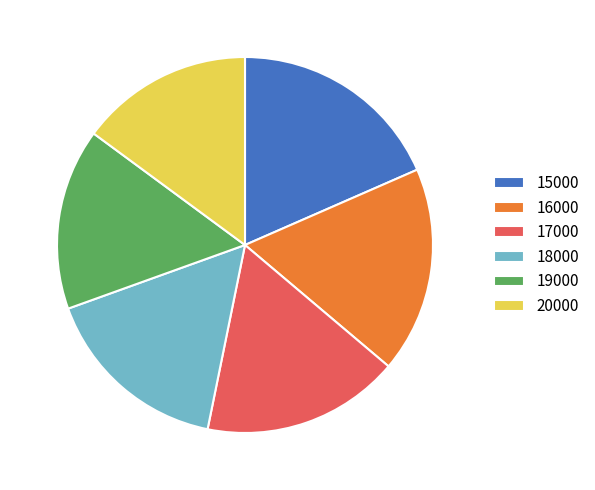

Is there any slice that represents more than half of the pie?

No